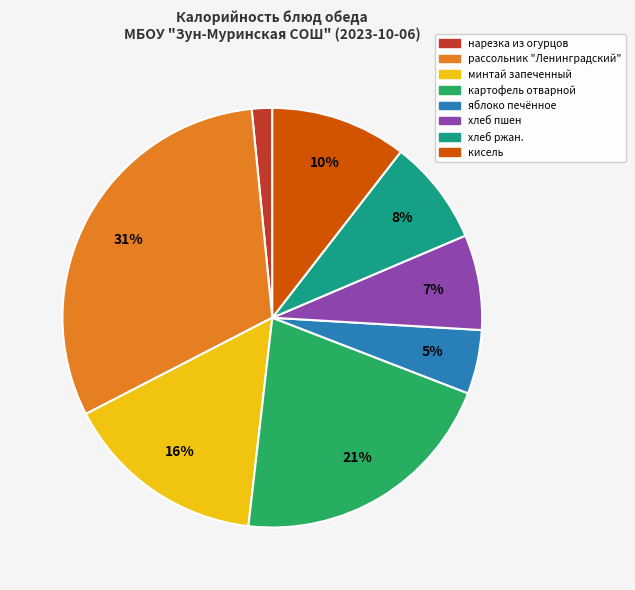

Which slice is the largest?

рассольник "Ленинградский"